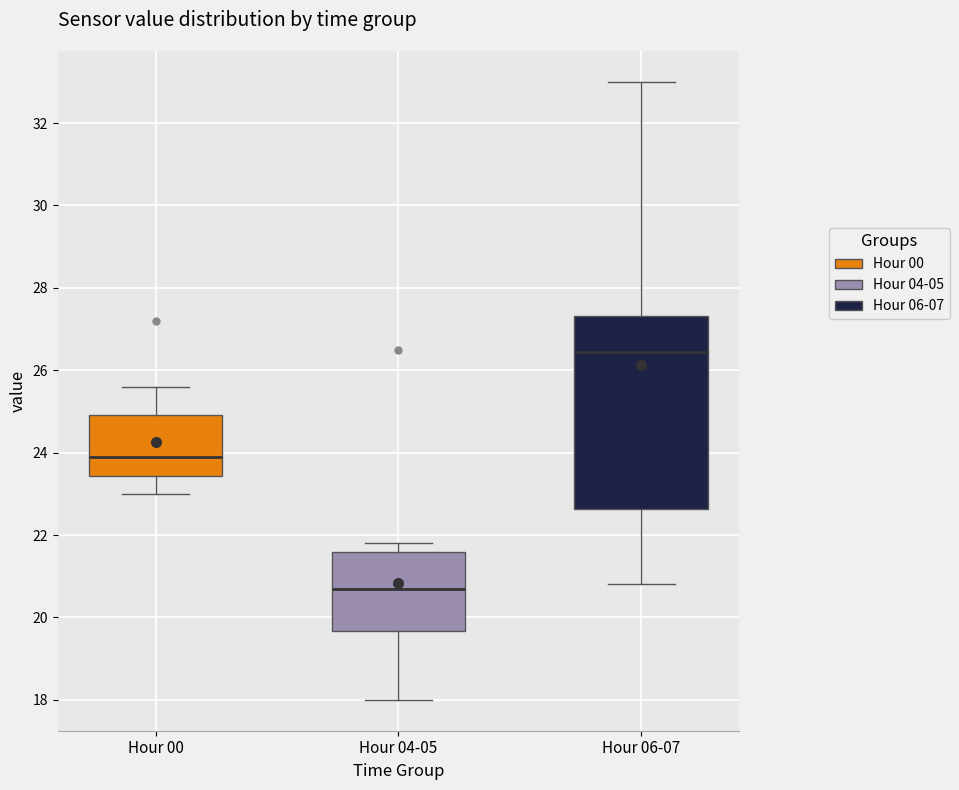

Reading left to right, read every box against the y-axis: the position of its median line, the range the box covers, and the ends of its whiskers. The values are not printed on the chart, so give them approximately, as read against the axis.

Hour 00: median 24.0, box 23.4 to 25.0, whiskers 23.0 to 25.6
Hour 04-05: median 20.8, box 19.6 to 21.6, whiskers 18.0 to 21.8
Hour 06-07: median 26.4, box 22.6 to 27.4, whiskers 20.8 to 33.0